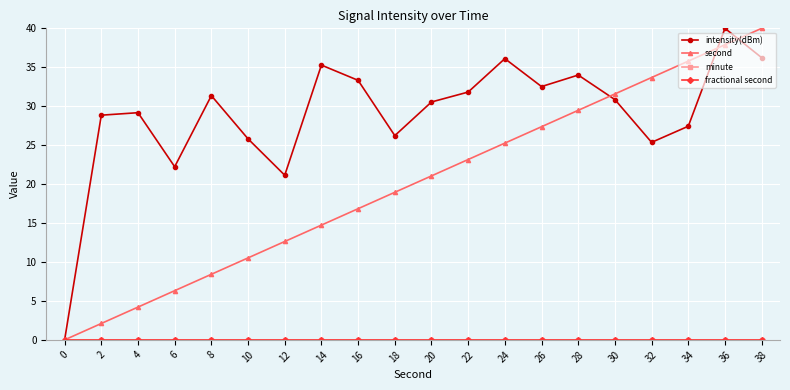

Between 34 and 20, which is larger?

20